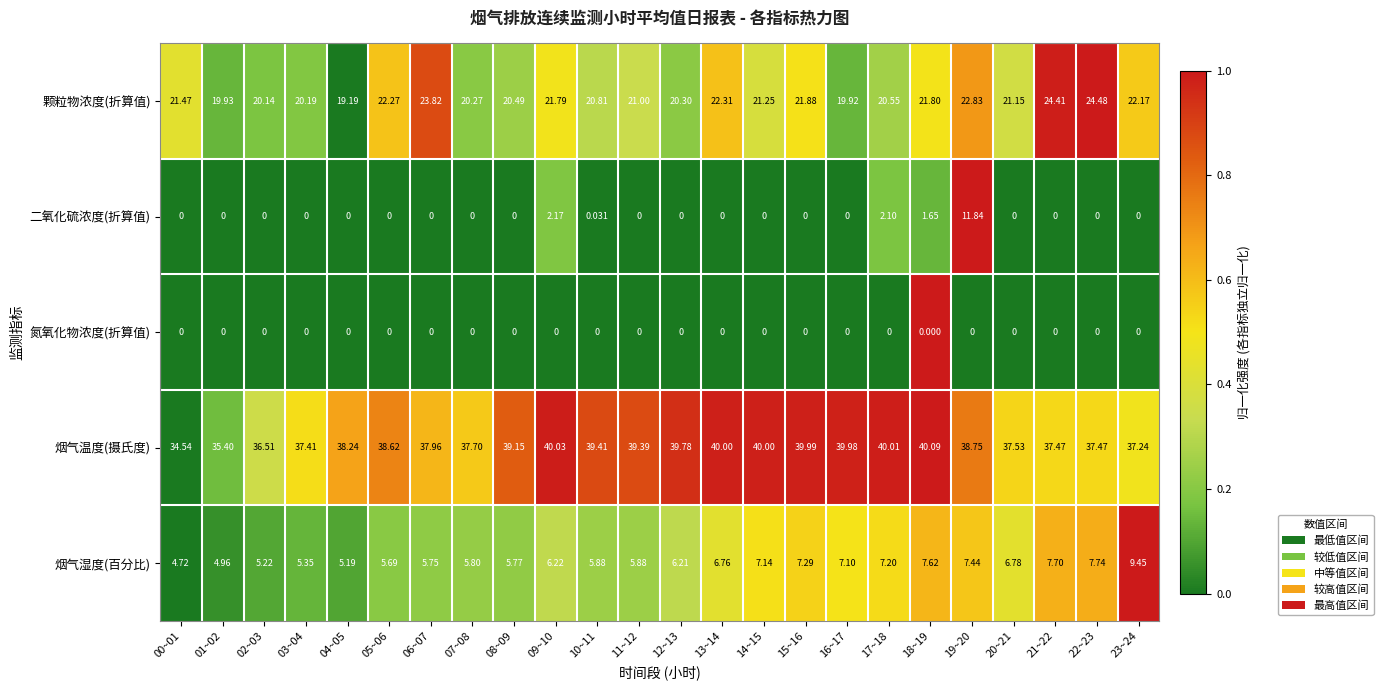

List the series in order of their peak value, highest first.

烟气温度(摄氏度), 颗粒物浓度(折算值), 二氧化硫浓度(折算值), 烟气湿度(百分比), 氮氧化物浓度(折算值)